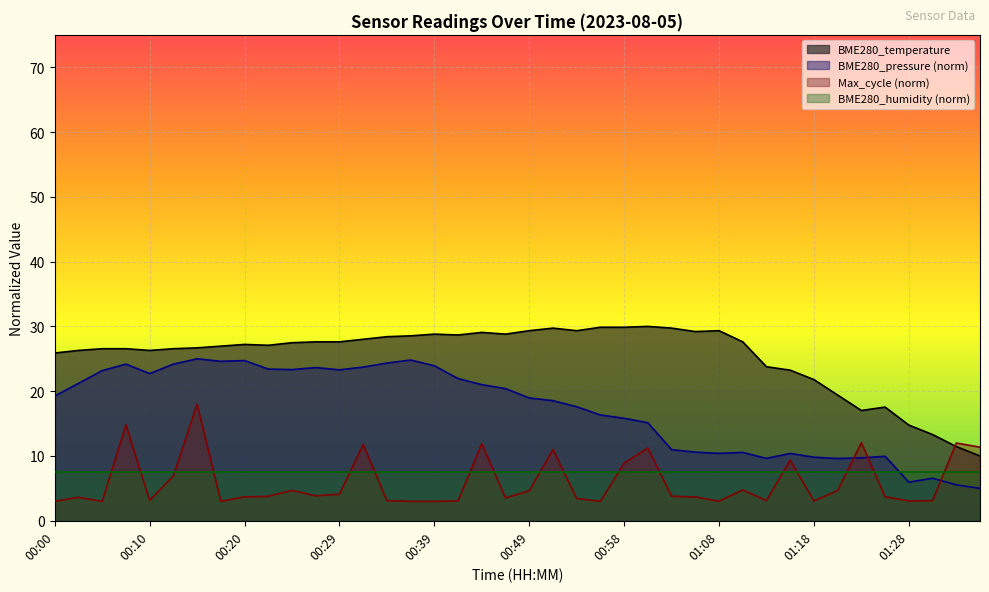

What is the sum of all values?

1015.5